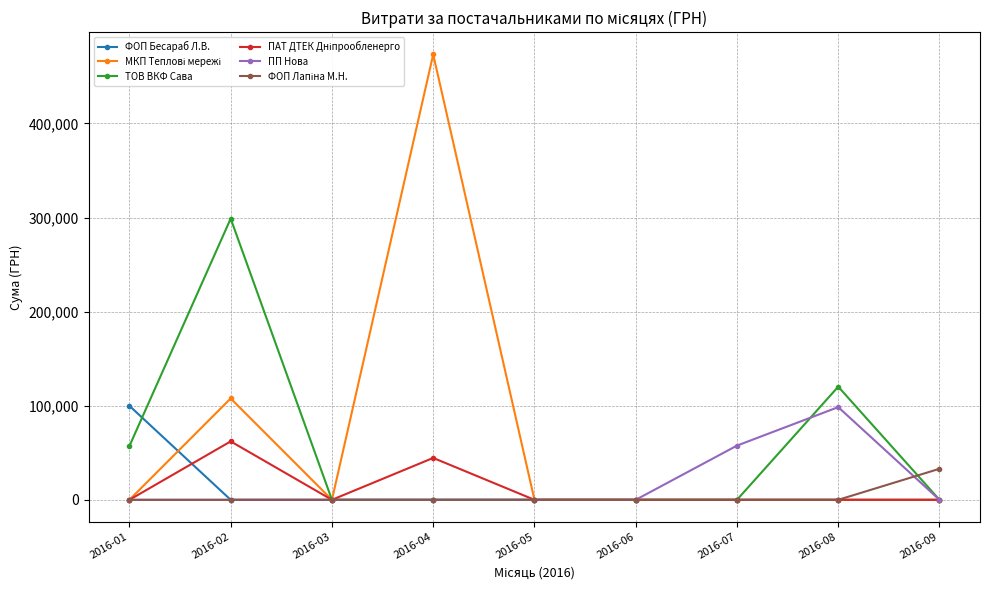

At which category does ТОВ ВКФ Сава reach its first local peak?

2016-02